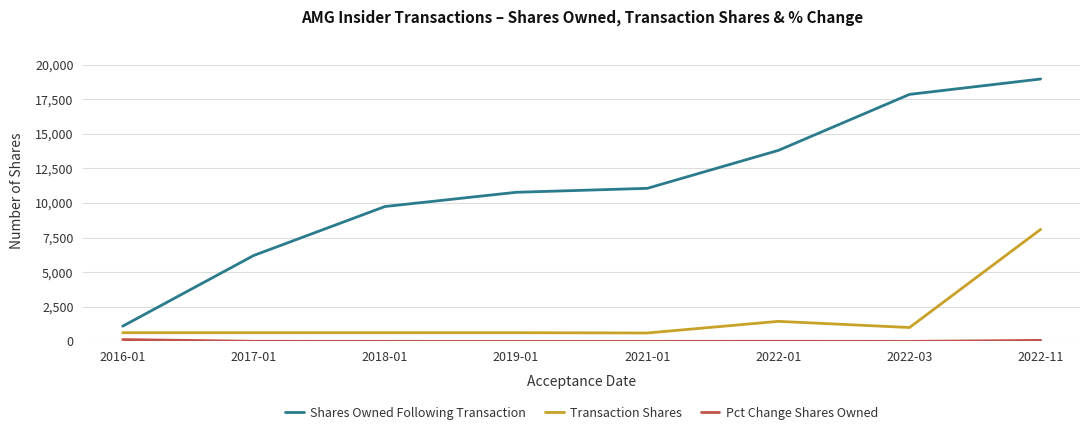

What is the minimum value for Shares Owned Following Transaction?

1101